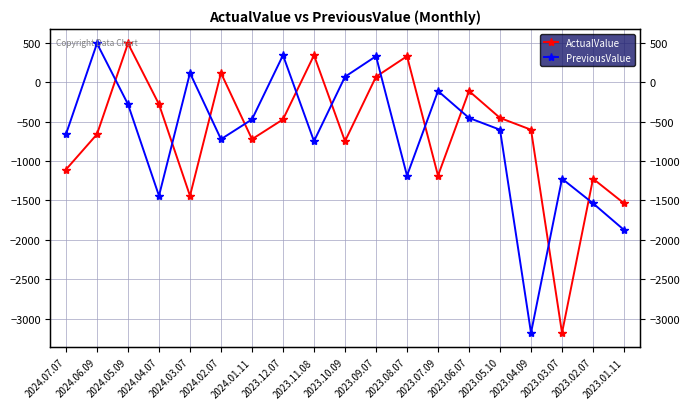

Between 2024.06.09 and 2023.08.07, which is larger?

2023.08.07